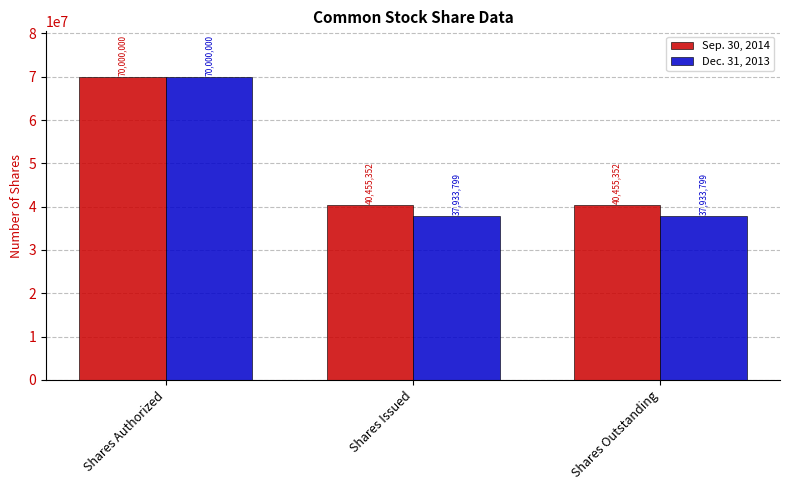

How many groups of bars are there?

3